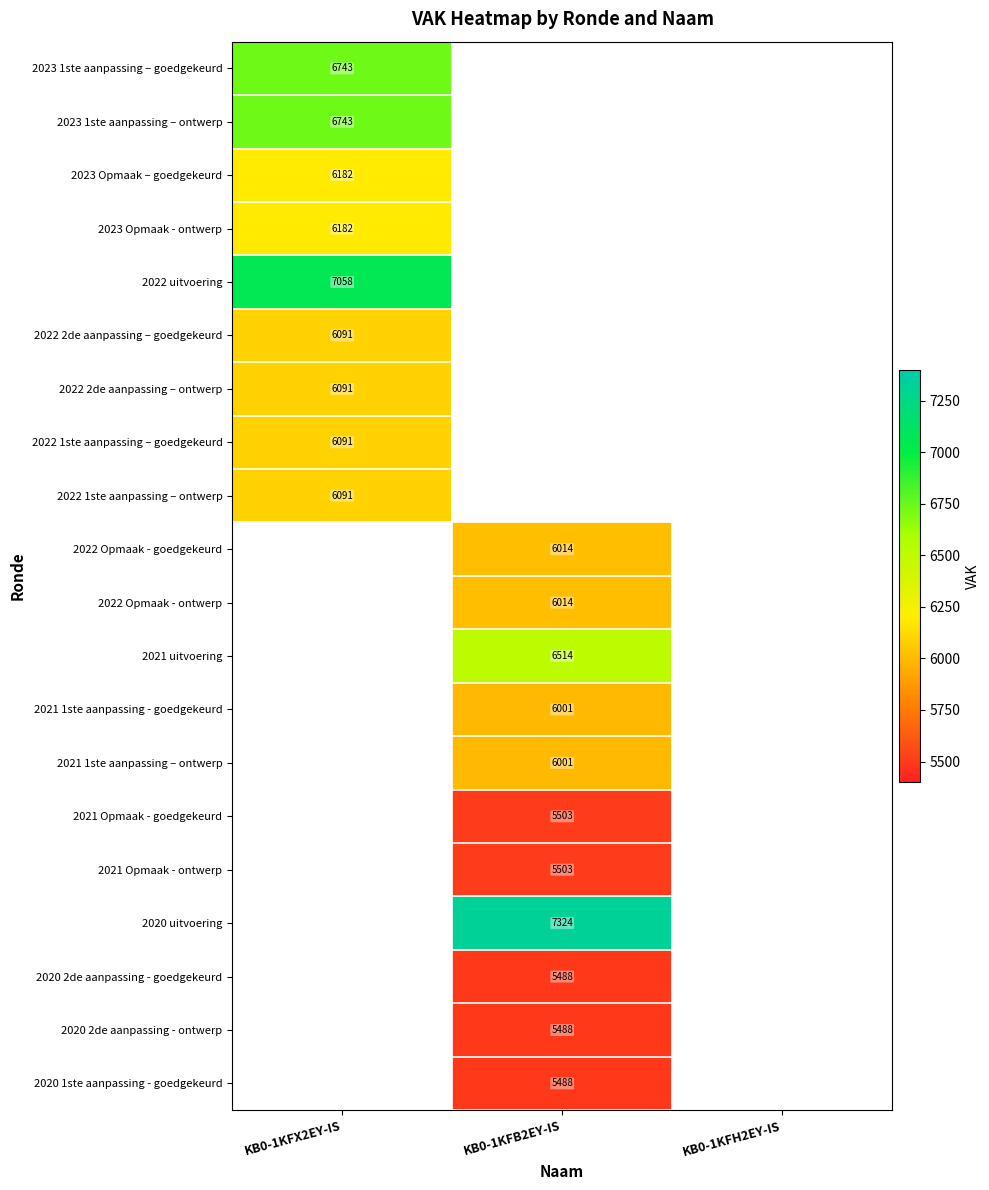

The value of 2021 1ste aanpassing – ontwerp at KB0-1KFB2EY-IS is 6001. True or false?

True